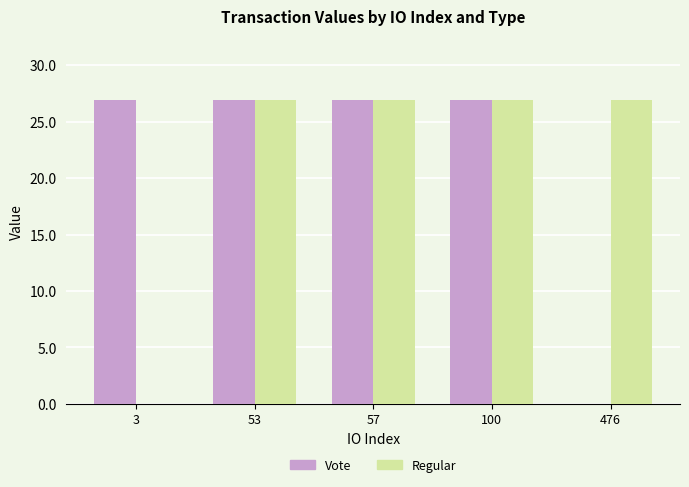

Where does the Vote series first go above 26?

3